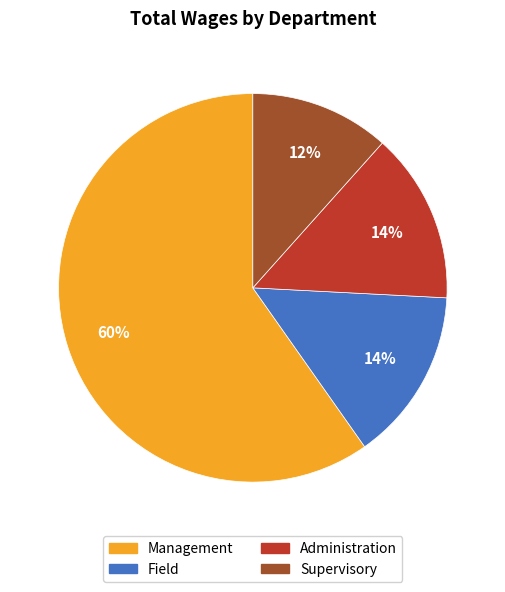

Is it true that Management is 60% of the pie?

True